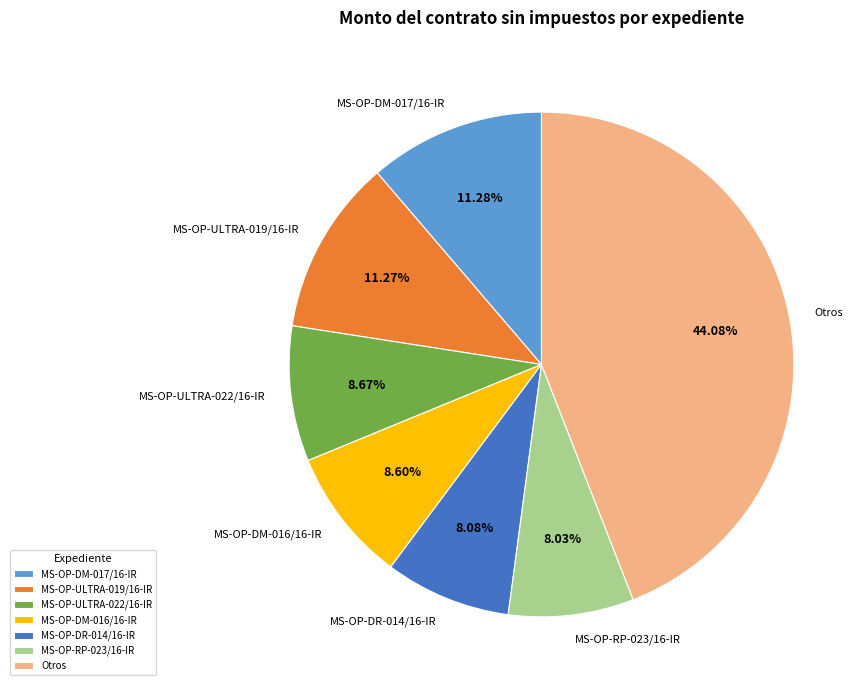

What is the ratio of the value at MS-OP-ULTRA-022/16-IR to the value at MS-OP-DM-017/16-IR?

0.8